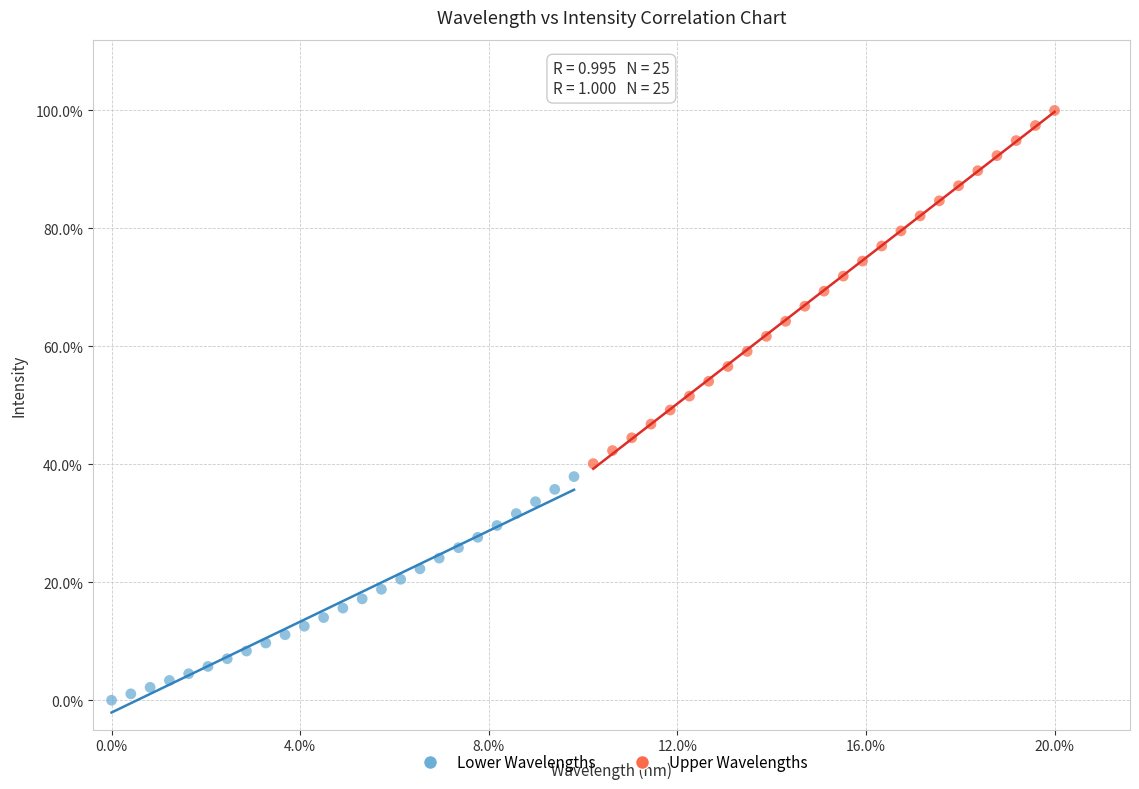

What are all the series names shown in the legend?

Lower Wavelengths, Upper Wavelengths